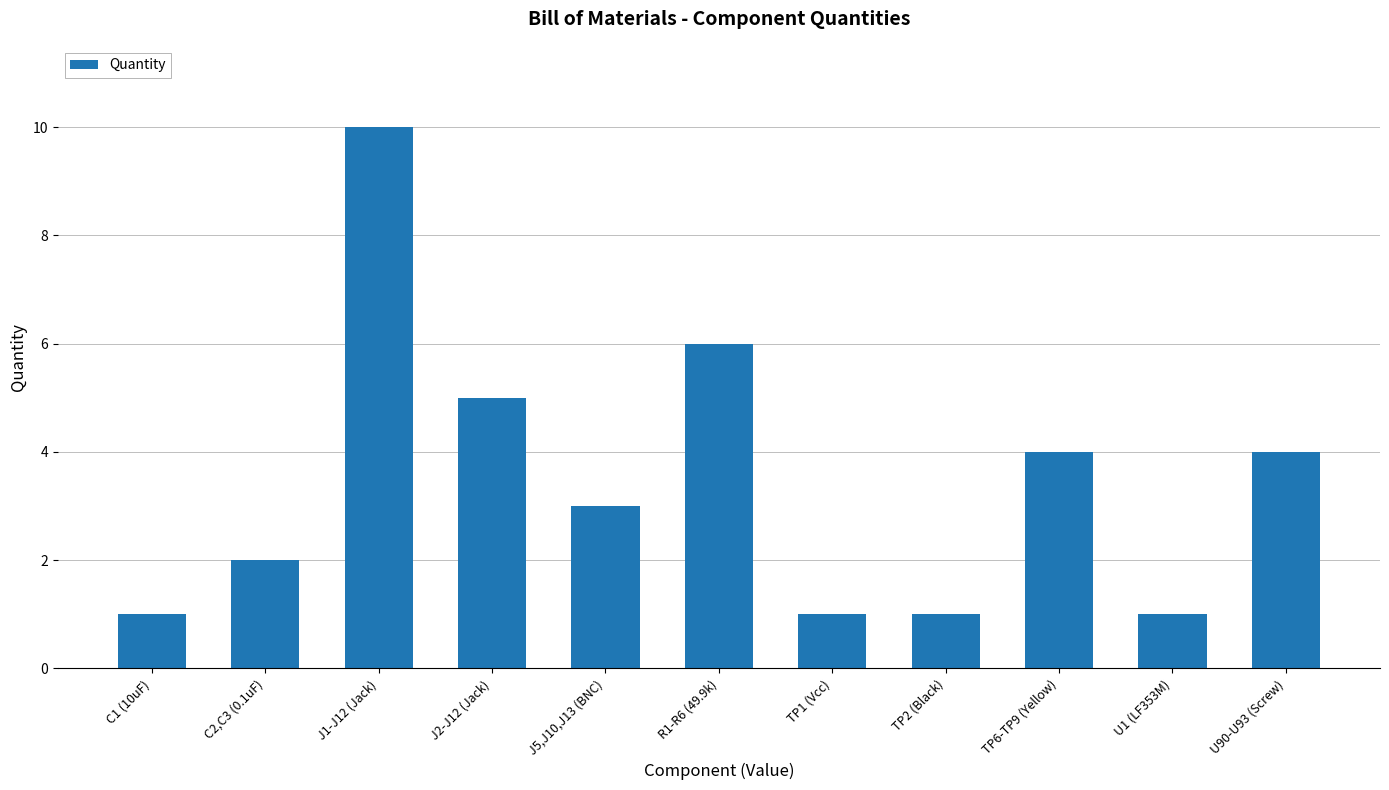

What is the label of the 10th bar from the left?

U1 (LF353M)